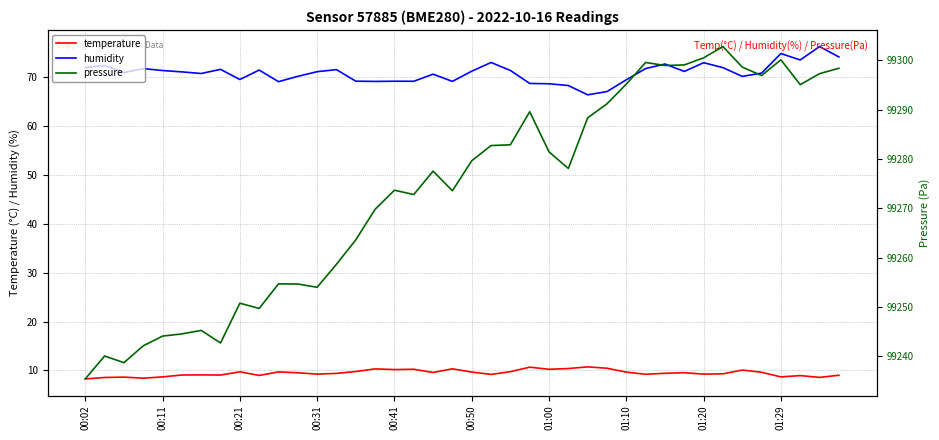

True or false: pressure has more than 2 interior local peaks.

True